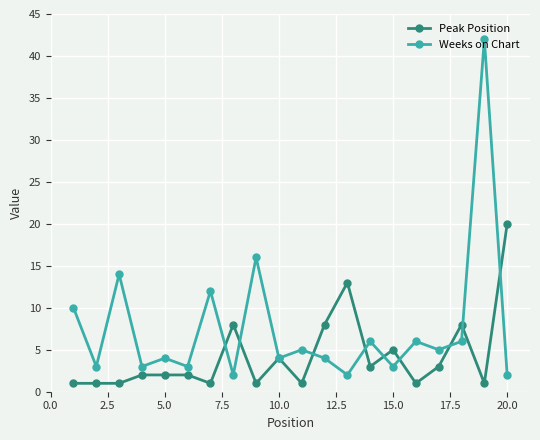

True or false: Weeks on Chart has more than 0 points higher than both neighbors.

True